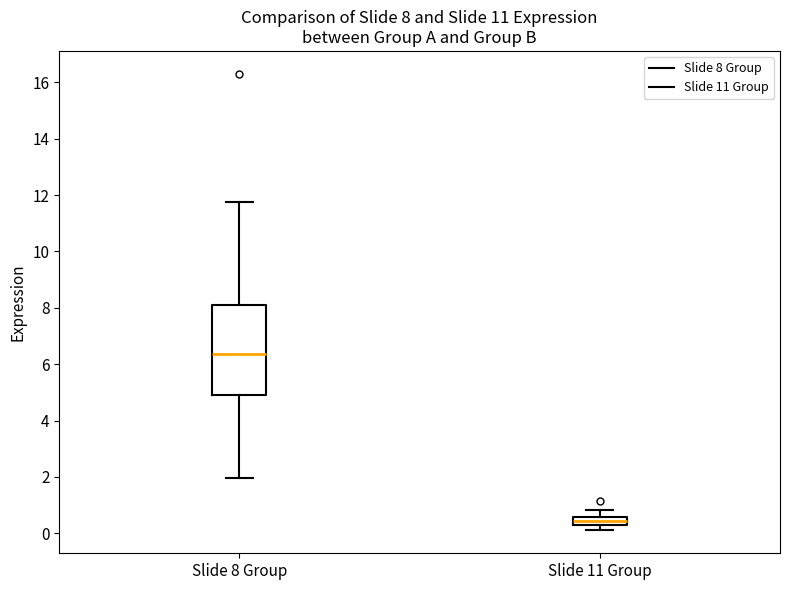

Which box's median line is the lowest?

Slide 11 Group